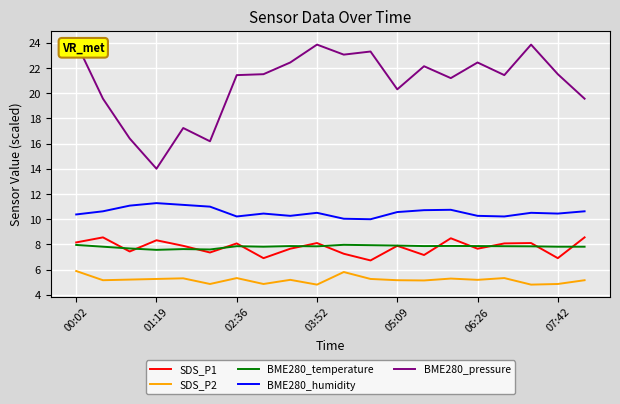

Reading right to left, what are all the values shown in this chart?

SDS_P1: 8.6	6.9	8.1	8.1	7.7	8.5	7.2	7.9	6.7	7.2	8.1	7.7	6.9	8.1	7.3	7.9	8.3	7.4	8.6	8.2
SDS_P2: 5.2	4.8	4.8	5.3	5.2	5.3	5.1	5.2	5.2	5.8	4.8	5.2	4.8	5.3	4.8	5.3	5.2	5.2	5.2	5.9
BME280_temperature: 7.8	7.8	7.8	7.9	7.9	7.9	7.9	7.9	7.9	8.0	7.8	7.9	7.8	7.9	7.6	7.6	7.6	7.7	7.8	7.9
BME280_humidity: 10.6	10.4	10.5	10.2	10.3	10.7	10.7	10.6	10.0	10.0	10.5	10.3	10.4	10.2	11.0	11.1	11.3	11.1	10.6	10.4
BME280_pressure: 19.6	21.5	23.9	21.4	22.4	21.2	22.1	20.3	23.3	23.1	23.9	22.4	21.5	21.4	16.2	17.2	14.0	16.4	19.6	24.0